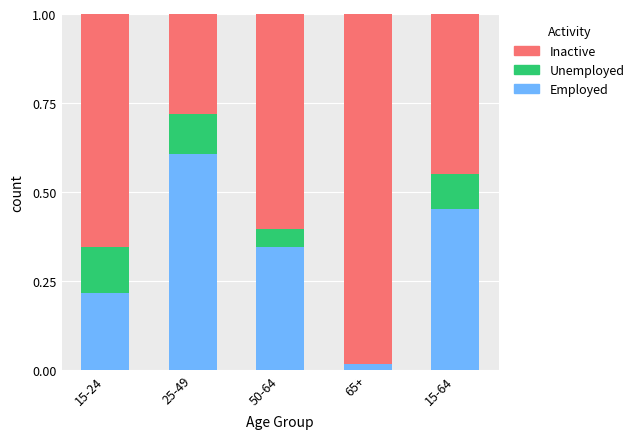

The value of Employed at 25-49 is 0.6. True or false?

True